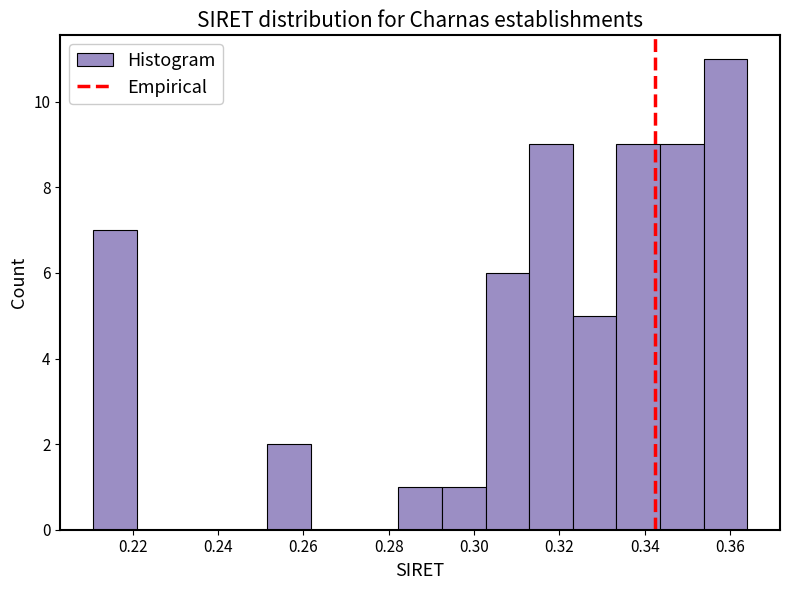

Reading left to right, list every bar in this chart as the range it spans on the x-axis followed by its height. Neither the bar edges nor the heights are printed on the chart, so give them approximately, as read against the axes.

0.210 to 0.220: 7
0.220 to 0.232: 0
0.232 to 0.242: 0
0.242 to 0.252: 0
0.252 to 0.262: 2
0.262 to 0.272: 0
0.272 to 0.282: 0
0.282 to 0.292: 1
0.292 to 0.302: 1
0.302 to 0.312: 6
0.312 to 0.324: 9
0.324 to 0.334: 5
0.334 to 0.344: 9
0.344 to 0.354: 9
0.354 to 0.364: 11